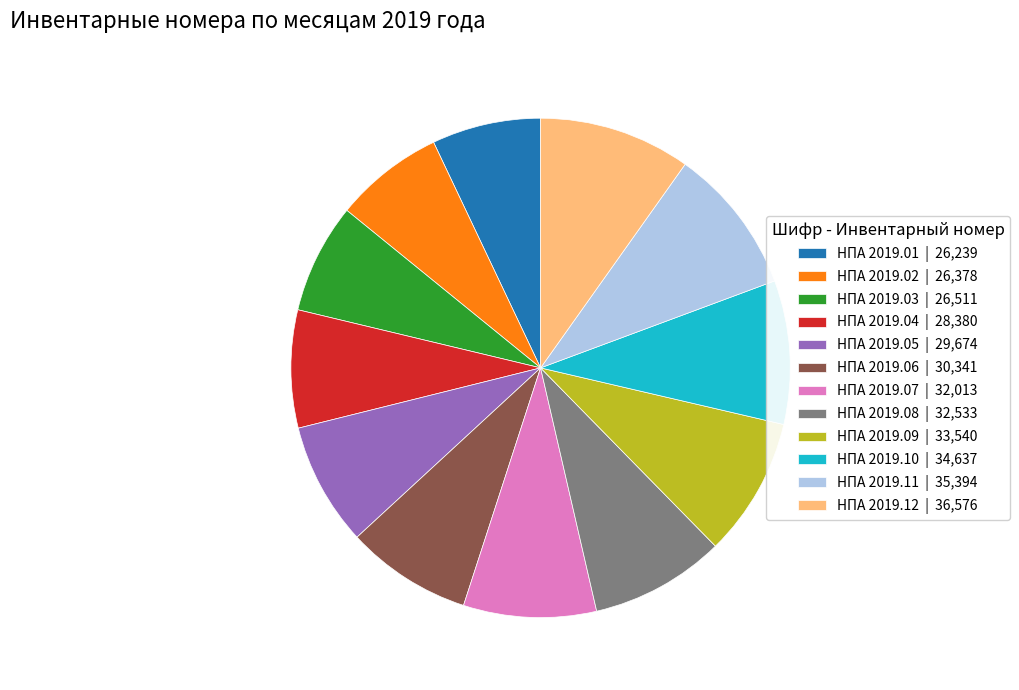

Does any single category account for the majority?

No